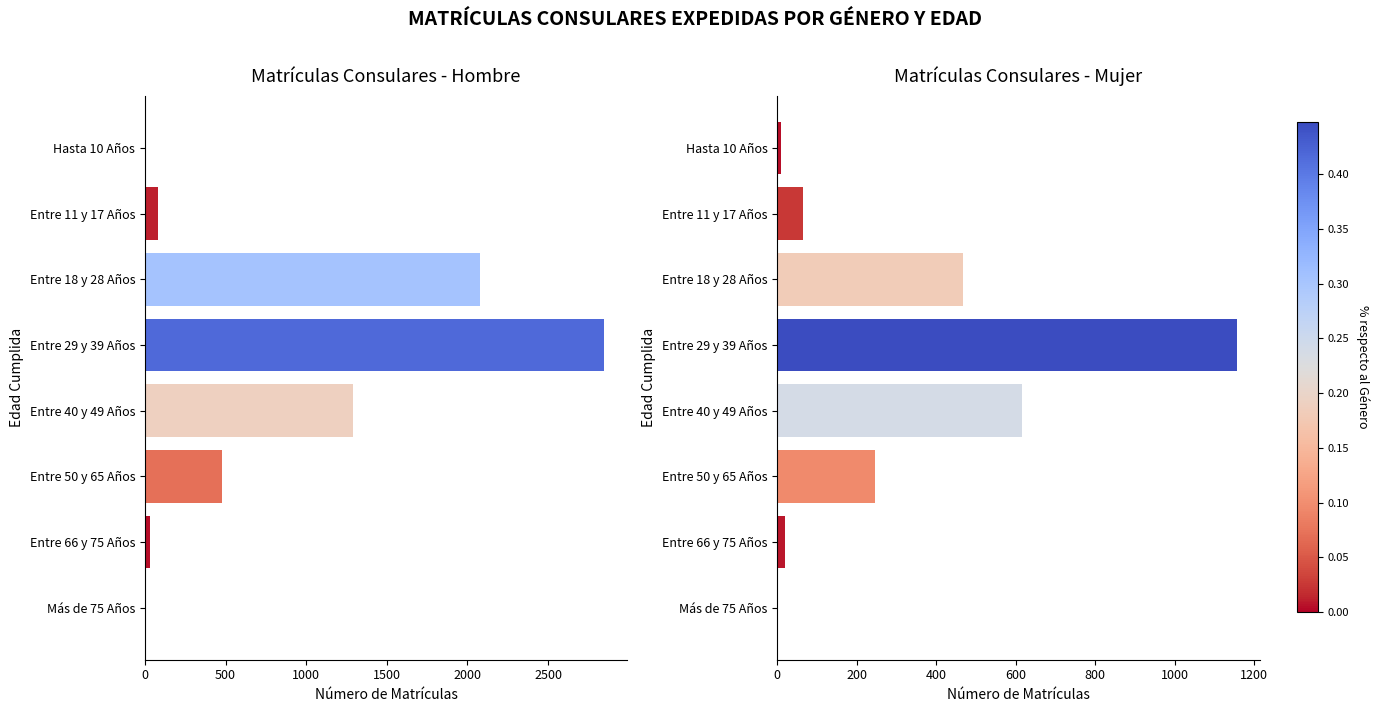

What is the difference between the Matrículas Consulares - Mujer values at Entre 29 y 39 Años and Entre 18 y 28 Años?

688